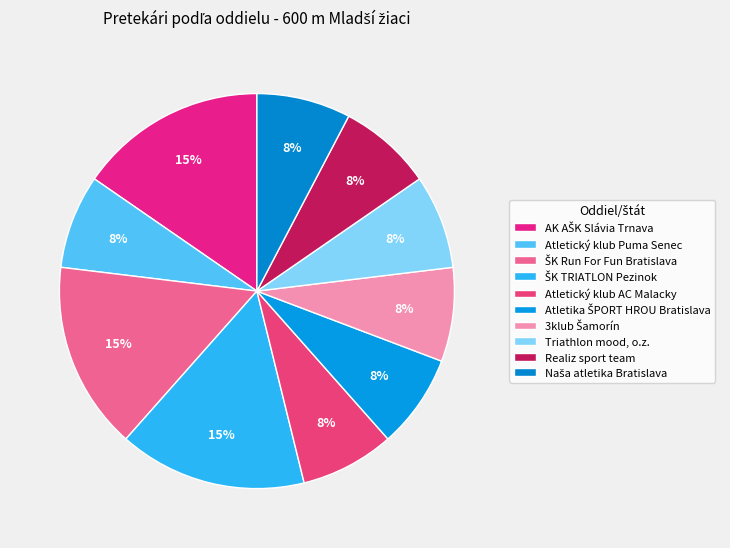

Does any single category account for the majority?

No